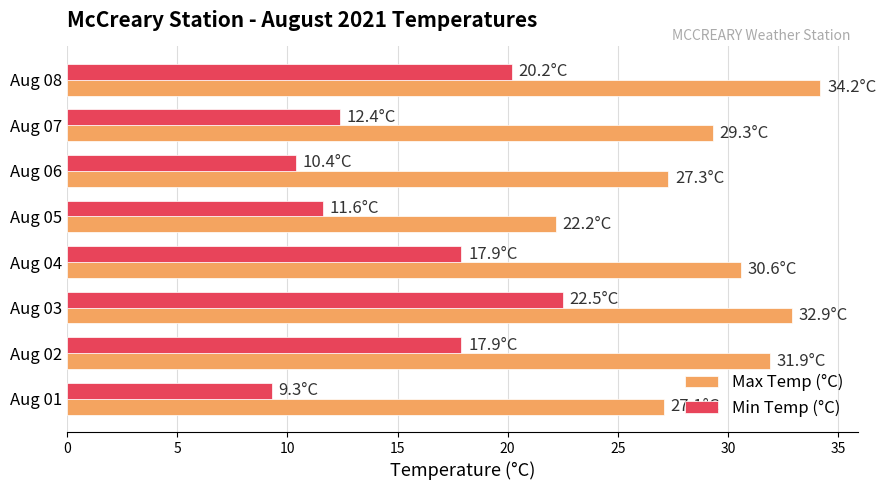

Which series has the largest total across all categories?

Max Temp (°C)